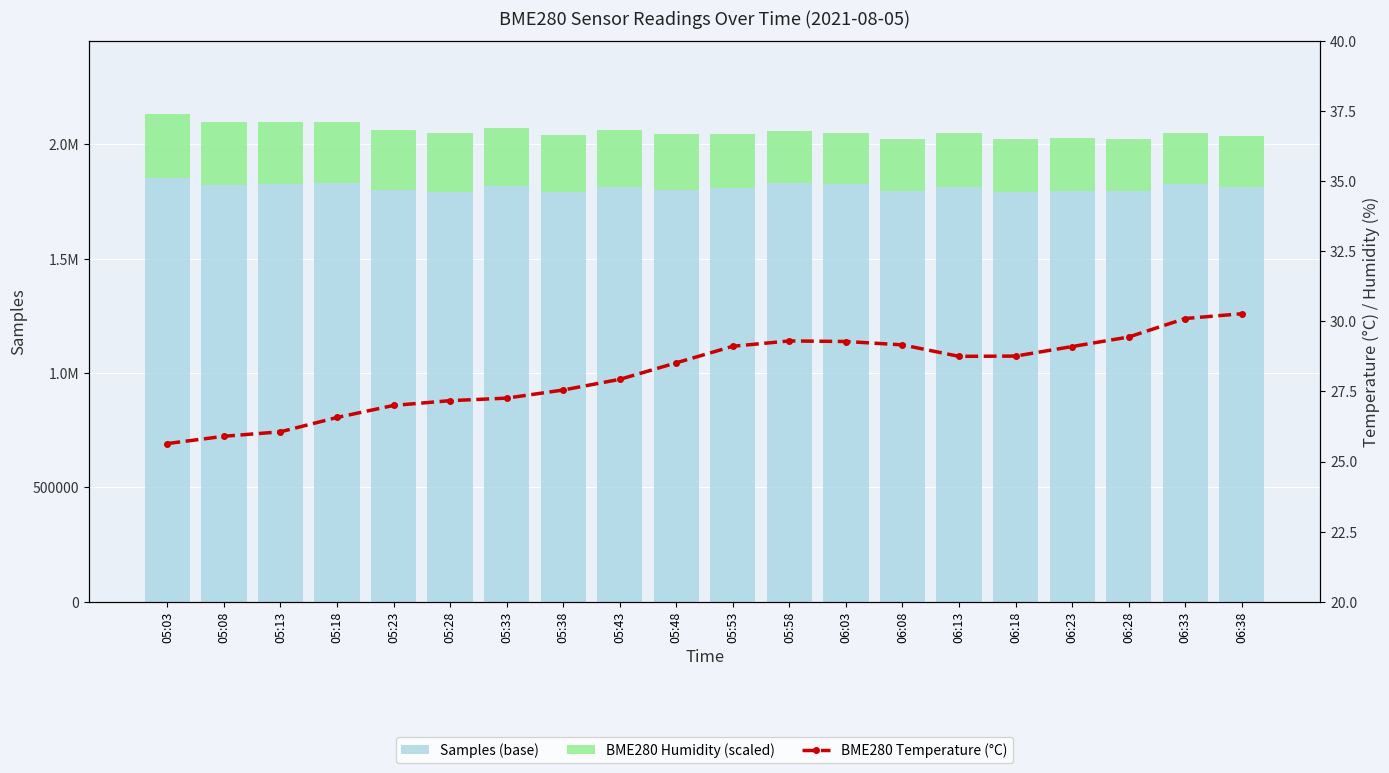

What is the label of the 5th bar from the right?

06:18